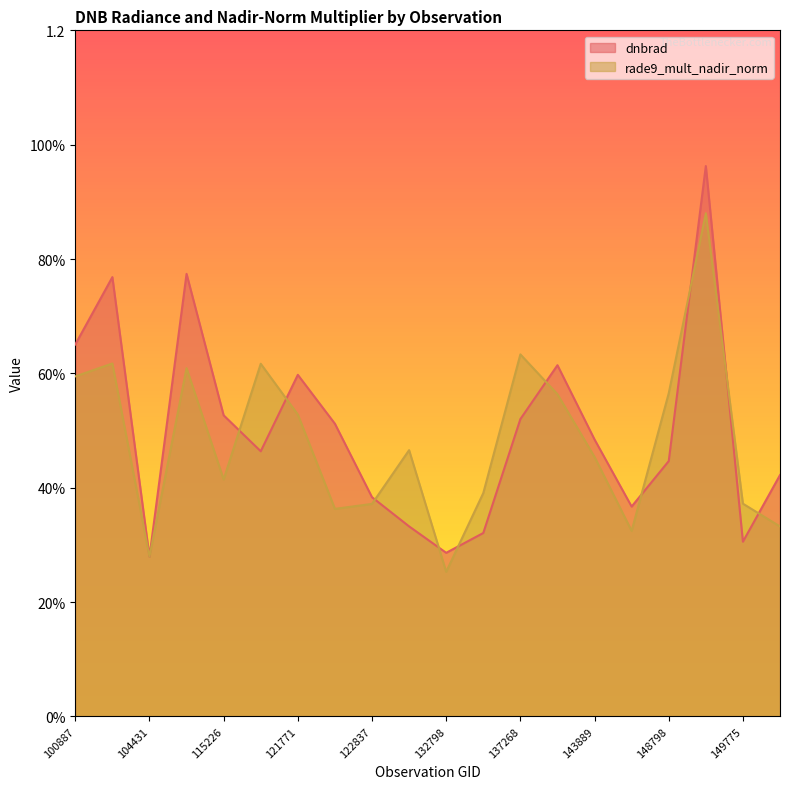

How many interior local peaks does the rade9_mult_nadir_norm series have?

6